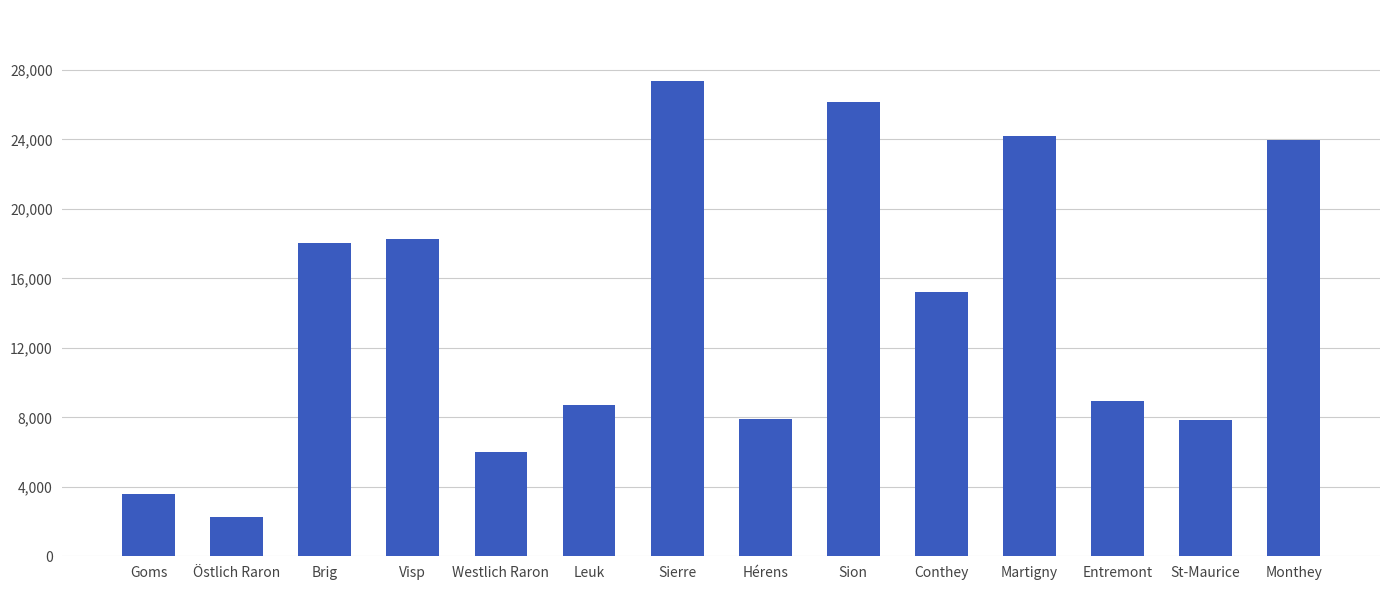

Approximately how many times larger is the value at Brig compared to Goms?

5.0